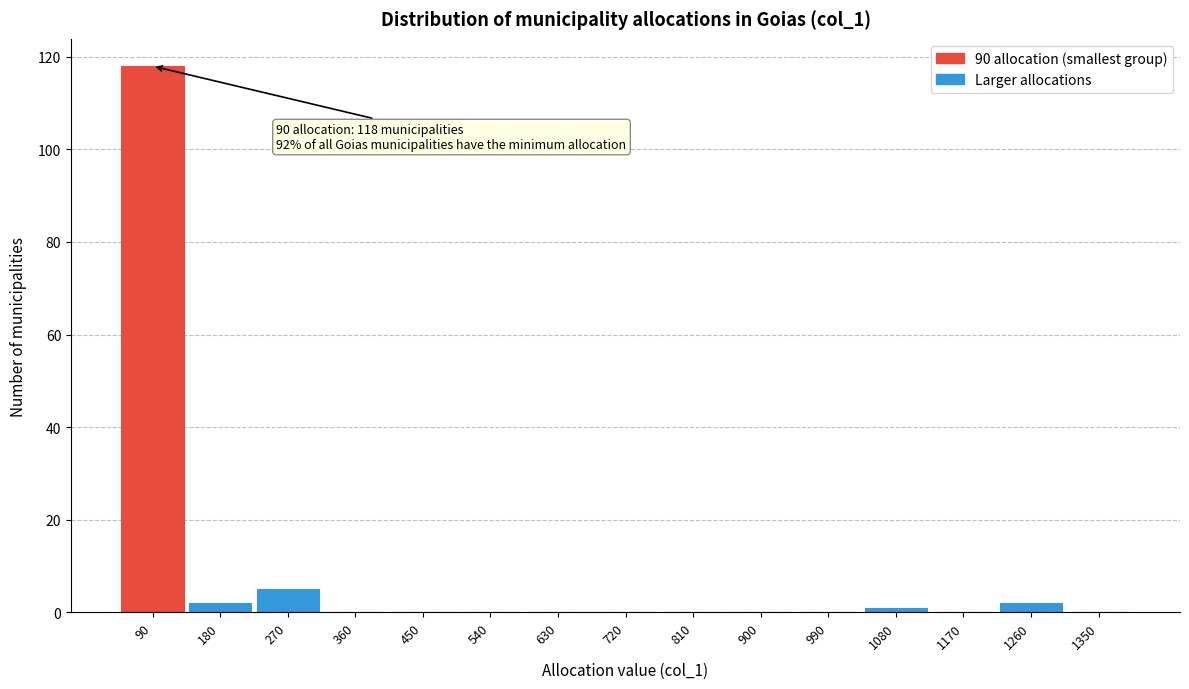

Reading left to right, transcribe all the data shown in this chart.

90=118	180=2	270=5	360=0	450=0	540=0	630=0	720=0	810=0	900=0	990=0	1080=1	1170=0	1260=2	1350=0